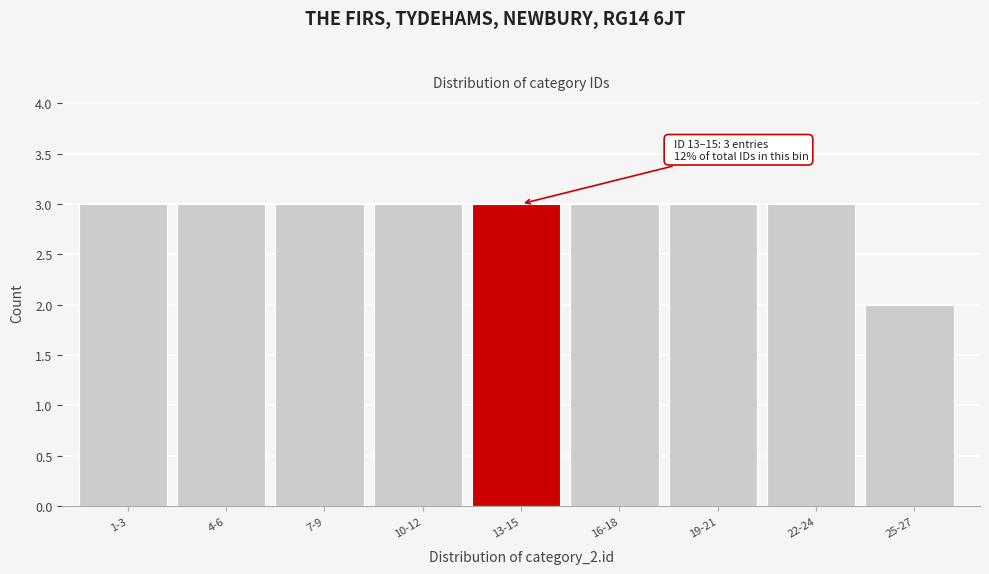

Reading left to right, extract all data points from this chart.

1-3=3	4-6=3	7-9=3	10-12=3	13-15=3	16-18=3	19-21=3	22-24=3	25-27=2